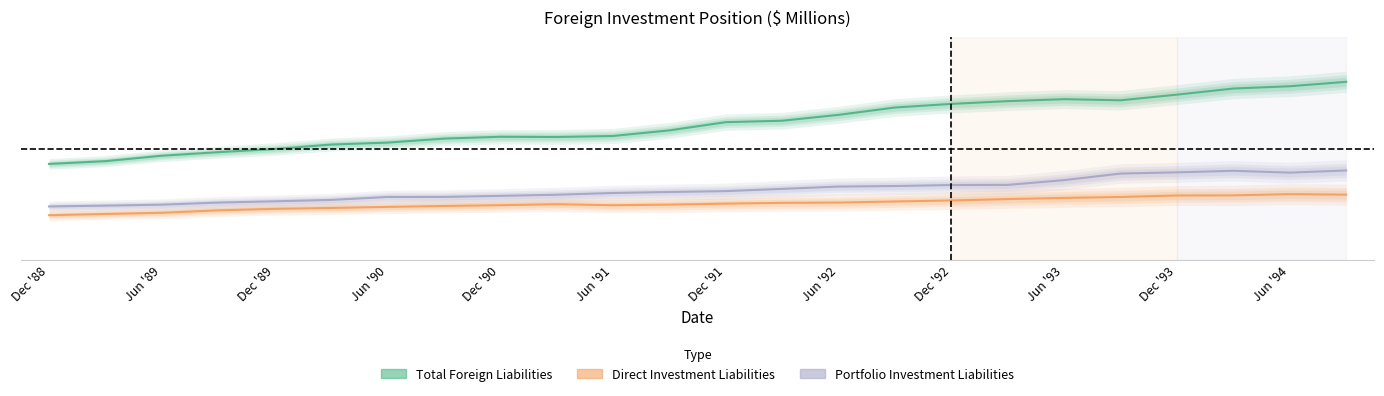

At which label is Total Foreign Liabilities closest to 1?

Dec '88